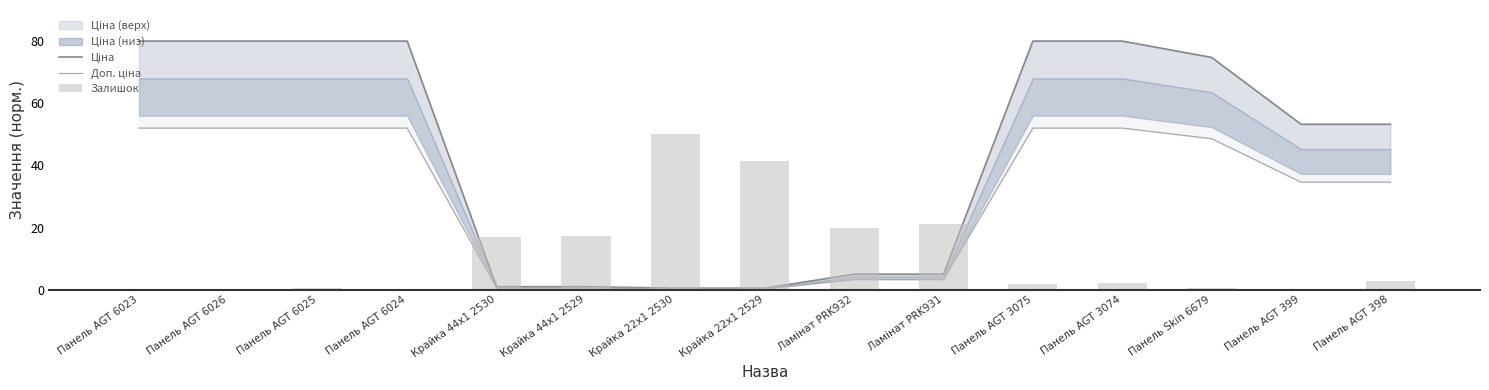

Reading right to left, what are all the values shown in this chart?

Ціна: 53.2	53.2	74.7	80.0	80.0	5.0	5.0	0.5	0.5	1.0	1.0	80.0	80.0	80.0	80.0
Доп. ціна: 34.6	34.6	48.6	52.0	52.0	3.2	3.2	0.3	0.3	0.6	0.6	52.0	52.0	52.0	52.0
Залишок: 2.7	0.0	0.7	2.0	1.7	21.2	19.7	41.3	50.0	17.2	17.1	0.0	0.5	0.0	0.0